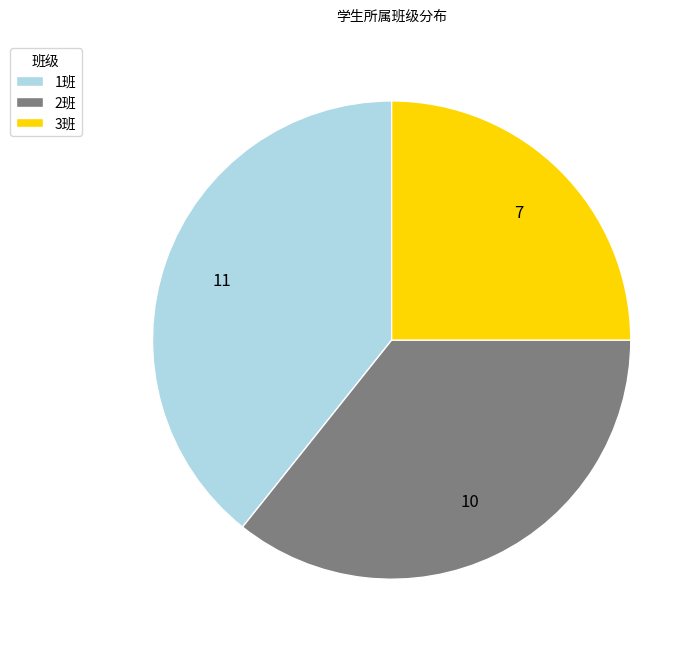

Is there a majority slice in this chart?

No